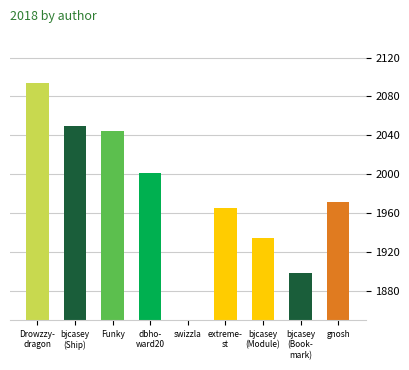

The value at extreme- st is 3040. True or false?

False